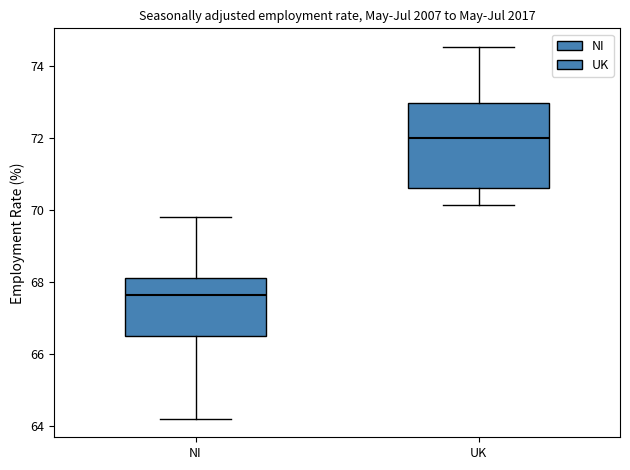

Reading left to right, transcribe this box plot: for each box, give where its median line is, the range the box spans, and where its two whiskers end, as read against the y-axis. The values are not printed on the chart, so give them approximately, as read against the axis.

NI: median 67.6, box 66.4 to 68.2, whiskers 64.2 to 69.8
UK: median 72.0, box 70.6 to 73.0, whiskers 70.2 to 74.6